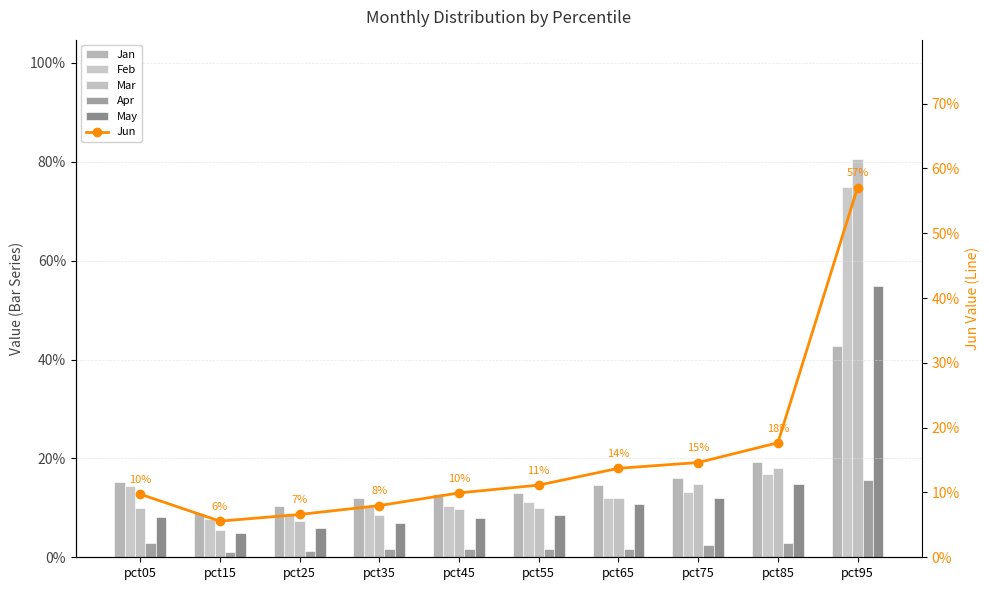

True or false: Jan has a value of 0.2 at pct05.

False